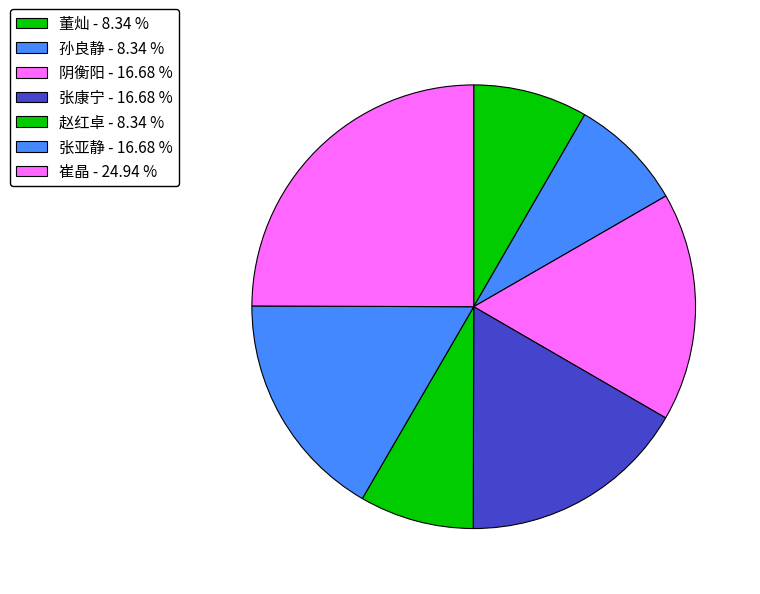

How many slices are in this pie chart?

7